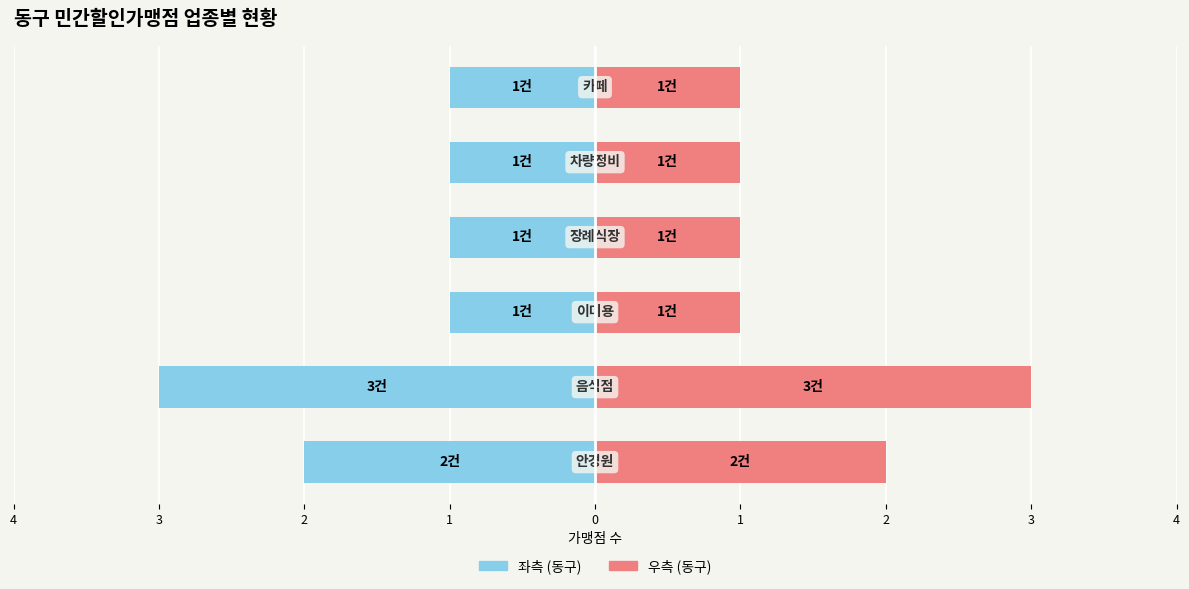

What is the approximate value of 동구 (우) at 1?

1